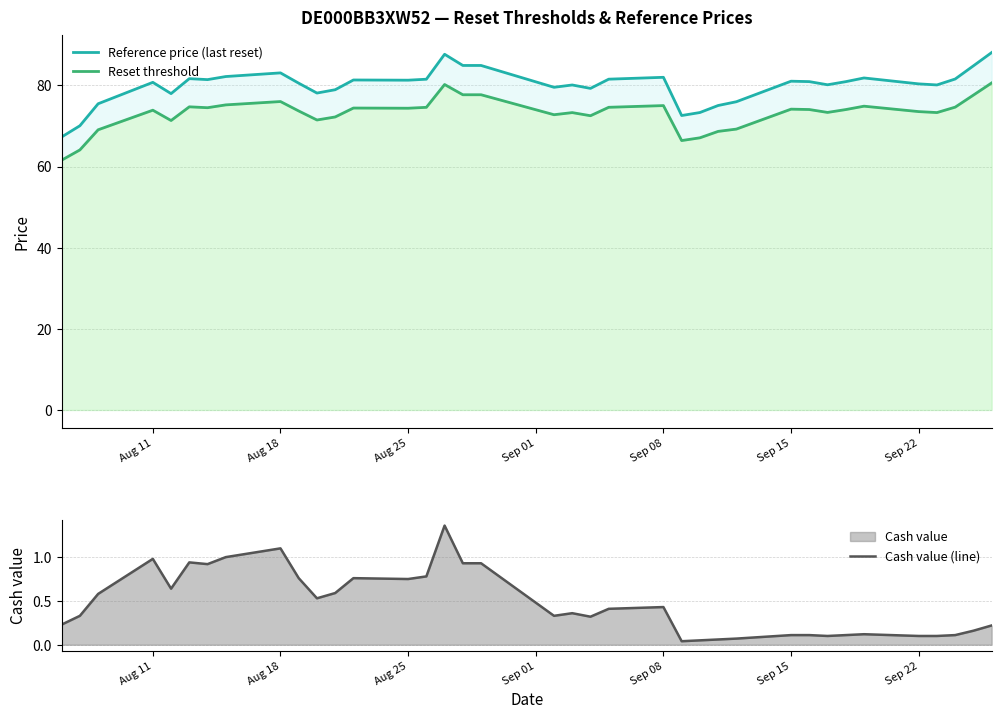

What is the difference between the second highest and minimum values in the Cash value (line) series?

1.1